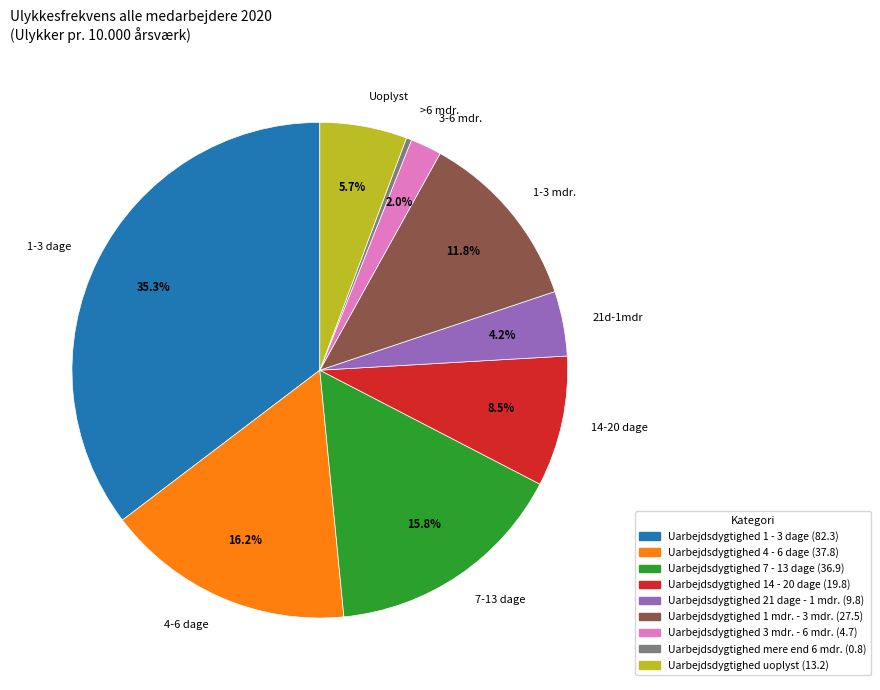

What is the ratio of the value at 4-6 dage to the value at 1-3 mdr.?

1.4